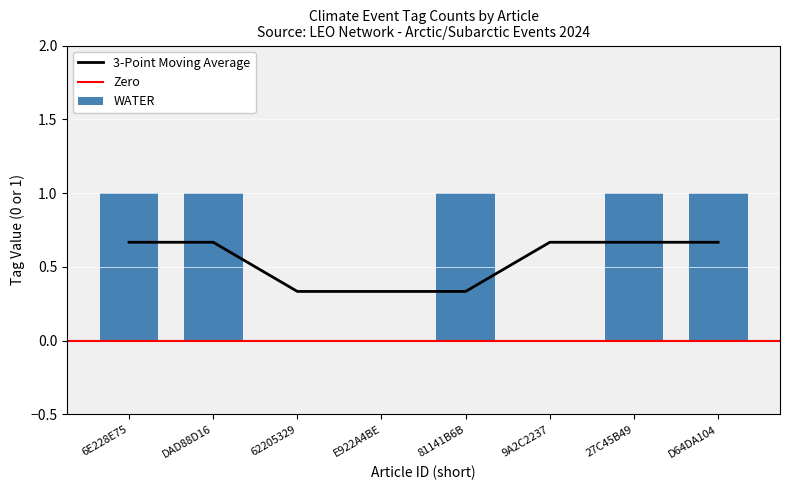

Is it true that 3-Point Moving Average equals 1.0 at 27C45B49?

False